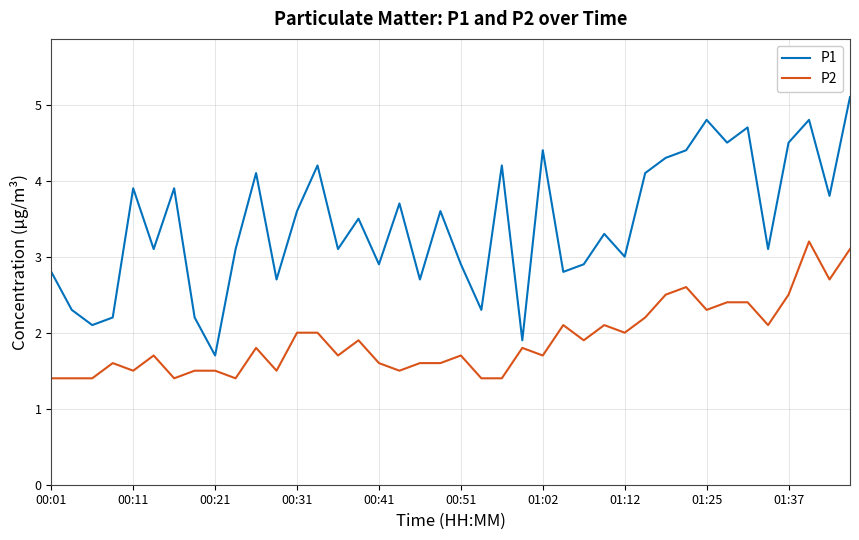

Which series has the largest range (max minus min)?

P1